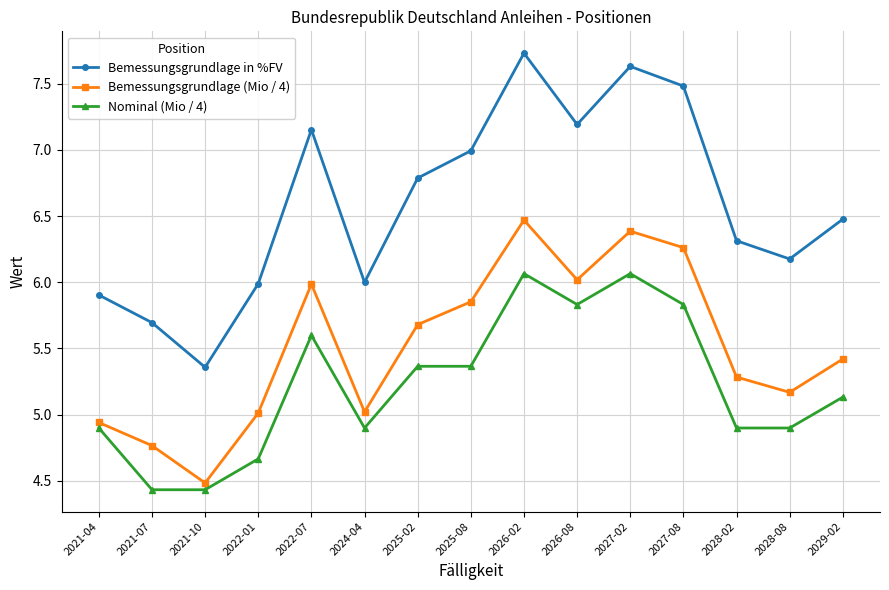

What is the label of the 7th point from the right?

2026-02